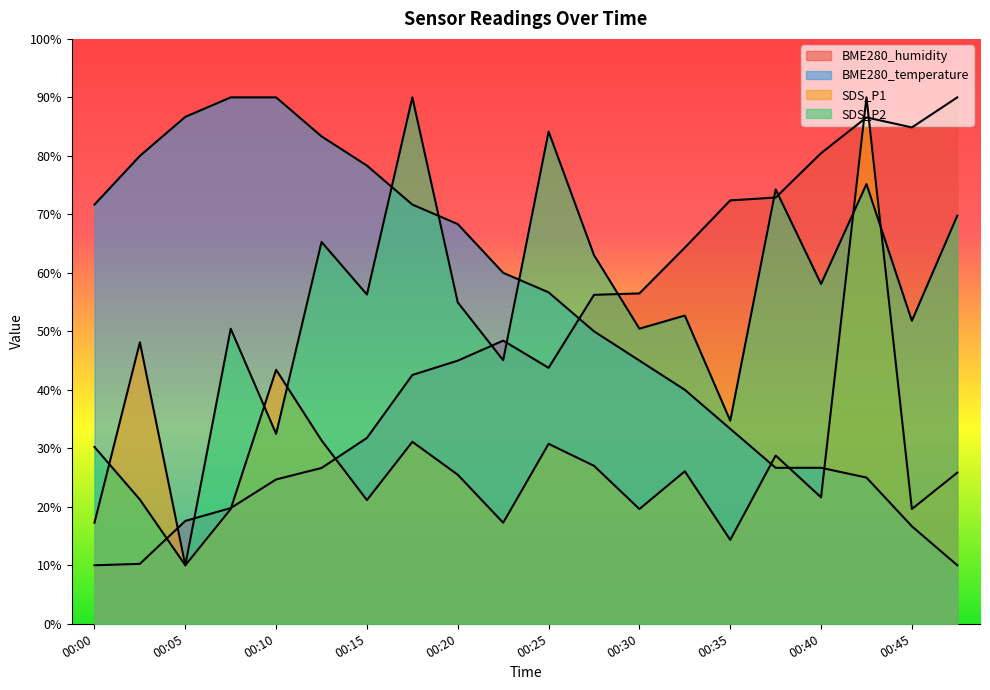

What is the greatest value displayed?

90.0